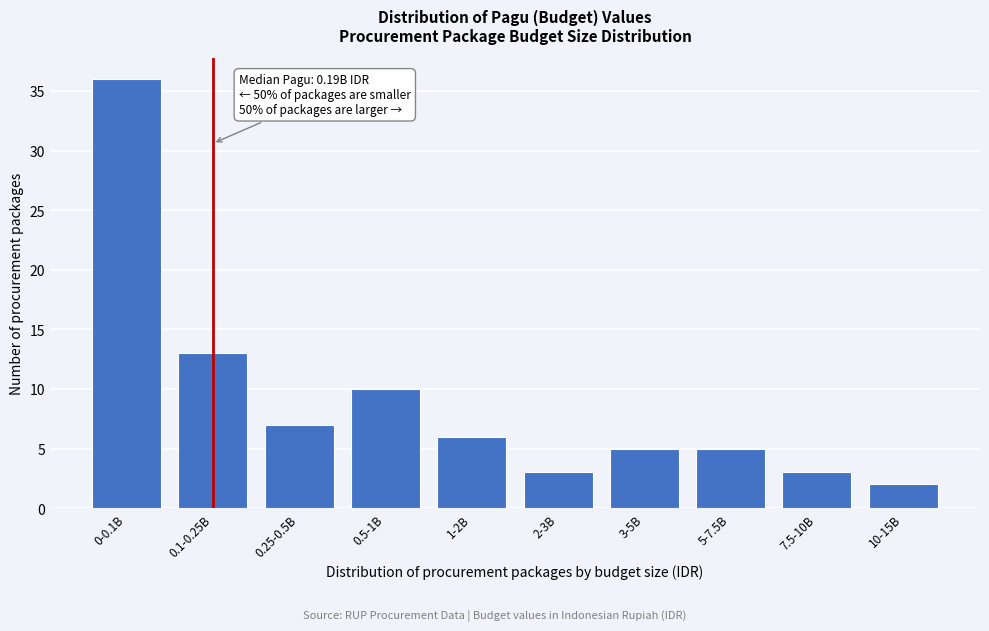

Reading left to right, what are all the values shown in this chart?

36	13	7	10	6	3	5	5	3	2